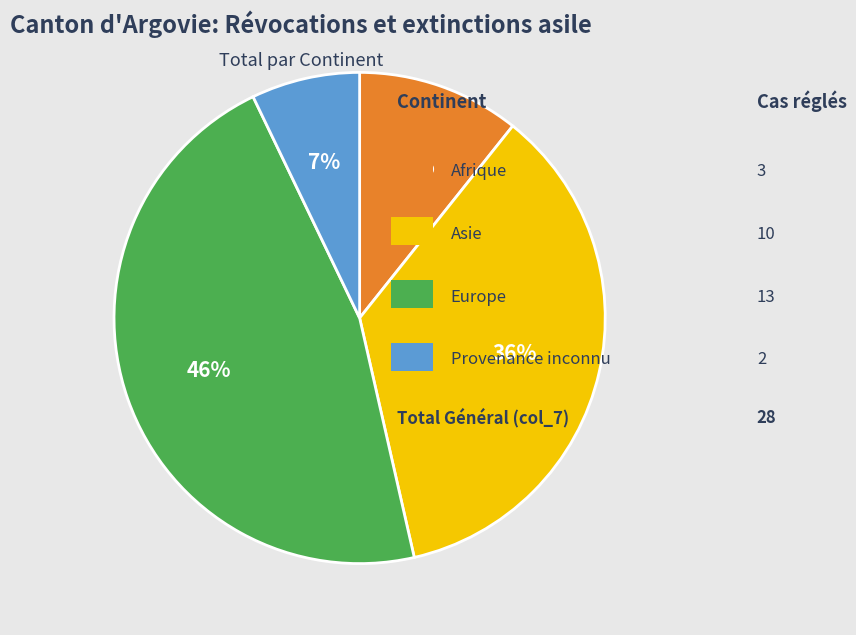

Does any single category account for the majority?

No